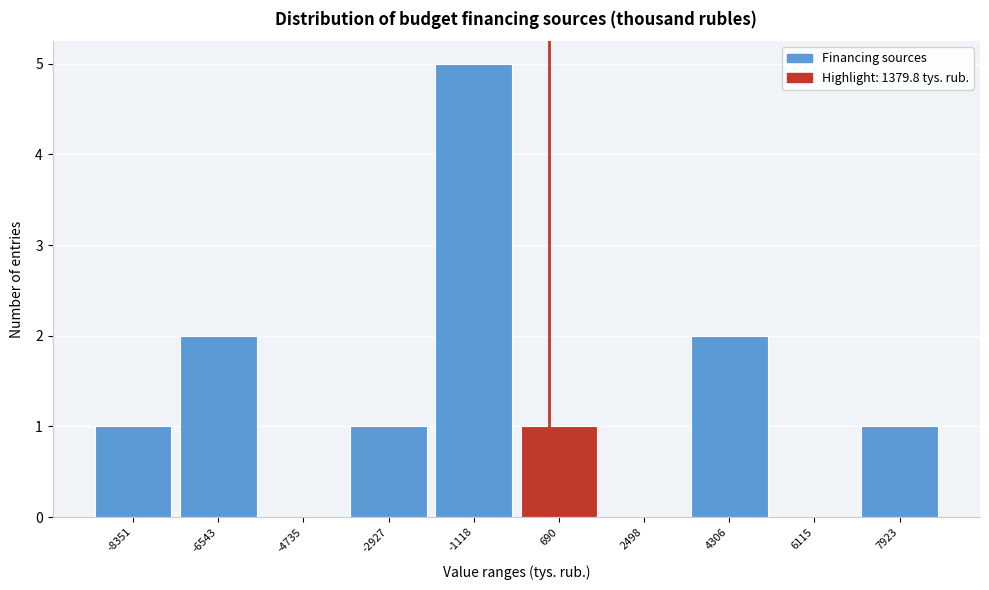

Reading left to right, extract all data points from this chart.

-8351=1	-6543=2	-4735=0	-2927=1	-1118=5	690=1	2498=0	4306=2	6115=0	7923=1